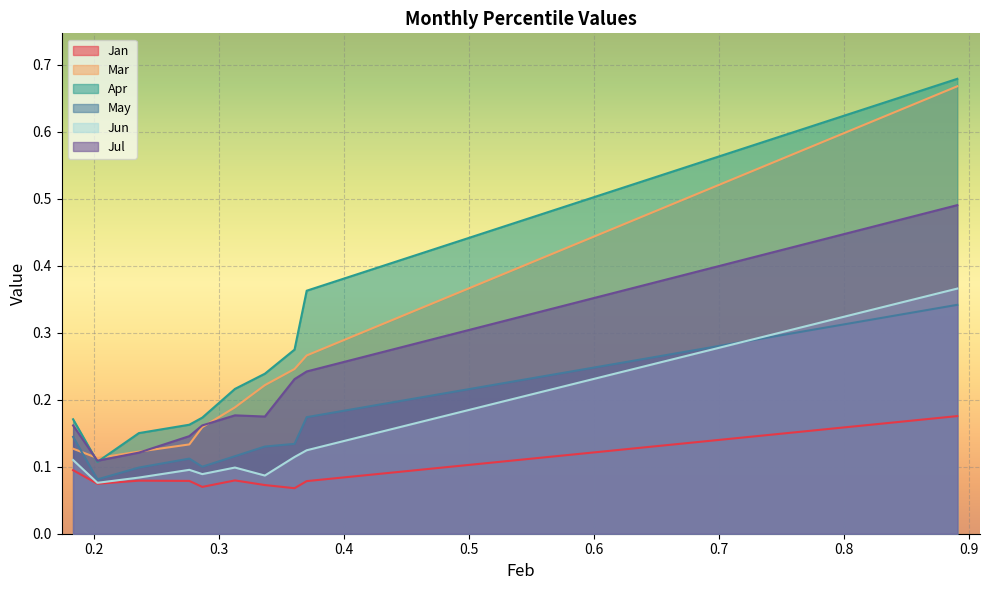

Reading left to right, transcribe all the data shown in this chart.

Jan: pct05=0.1	pct15=0.1	pct25=0.1	pct35=0.1	pct45=0.1	pct55=0.1	pct65=0.1	pct75=0.1	pct85=0.1	pct95=0.2
Mar: pct05=0.1	pct15=0.1	pct25=0.1	pct35=0.1	pct45=0.2	pct55=0.2	pct65=0.2	pct75=0.2	pct85=0.3	pct95=0.7
Apr: pct05=0.2	pct15=0.1	pct25=0.2	pct35=0.2	pct45=0.2	pct55=0.2	pct65=0.2	pct75=0.3	pct85=0.4	pct95=0.7
May: pct05=0.1	pct15=0.1	pct25=0.1	pct35=0.1	pct45=0.1	pct55=0.1	pct65=0.1	pct75=0.1	pct85=0.2	pct95=0.3
Jun: pct05=0.1	pct15=0.1	pct25=0.1	pct35=0.1	pct45=0.1	pct55=0.1	pct65=0.1	pct75=0.1	pct85=0.1	pct95=0.4
Jul: pct05=0.2	pct15=0.1	pct25=0.1	pct35=0.1	pct45=0.2	pct55=0.2	pct65=0.2	pct75=0.2	pct85=0.2	pct95=0.5